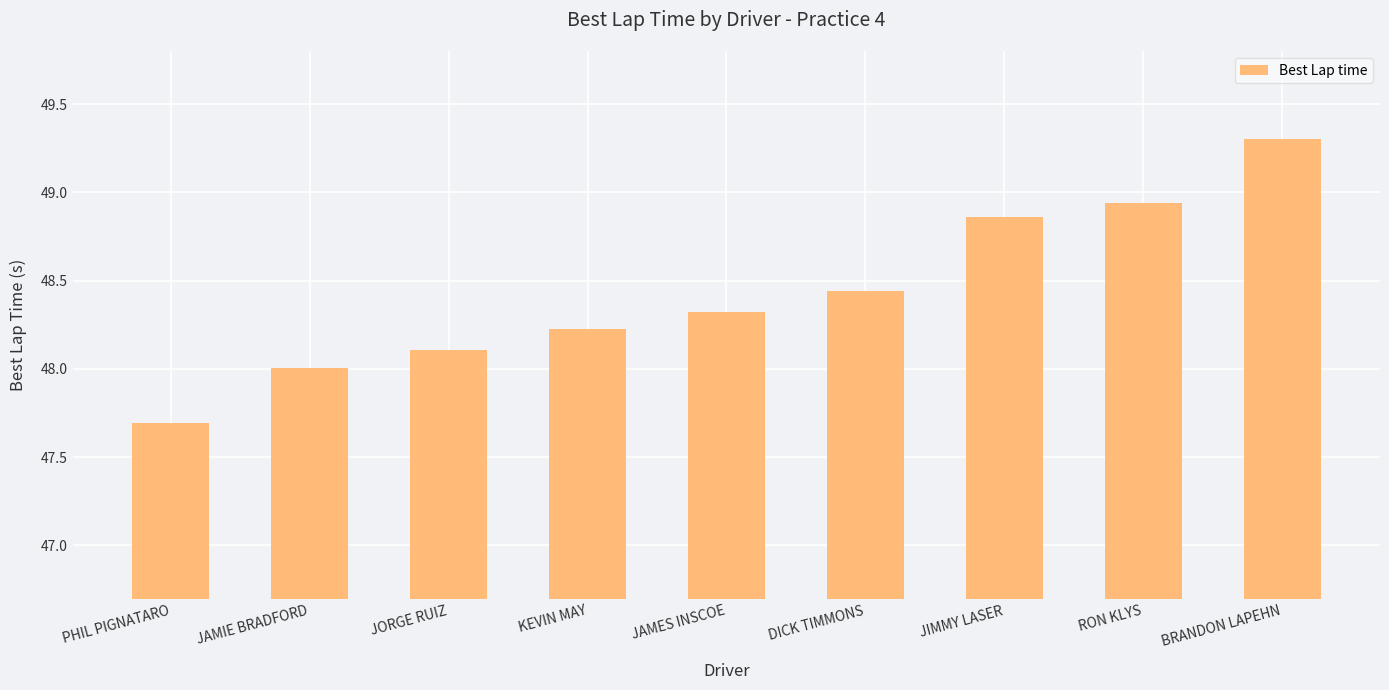

What position from the left is JIMMY LASER?

7